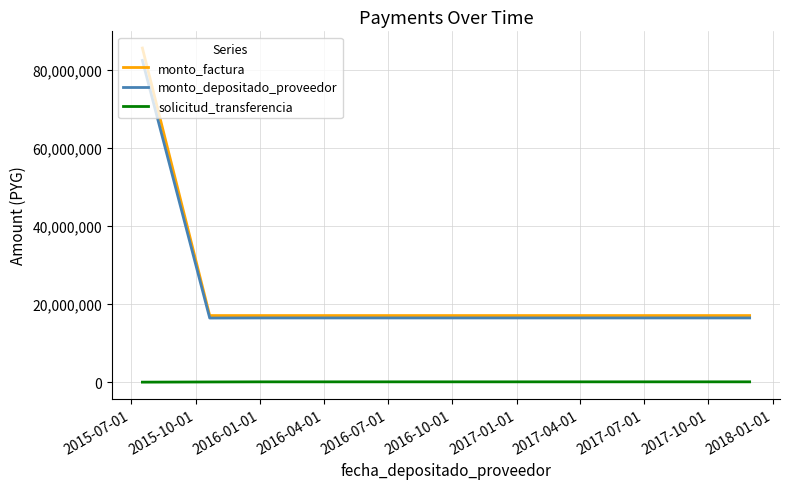

Between 2016-04-01 and 2016-10-01, which is larger?

2016-04-01